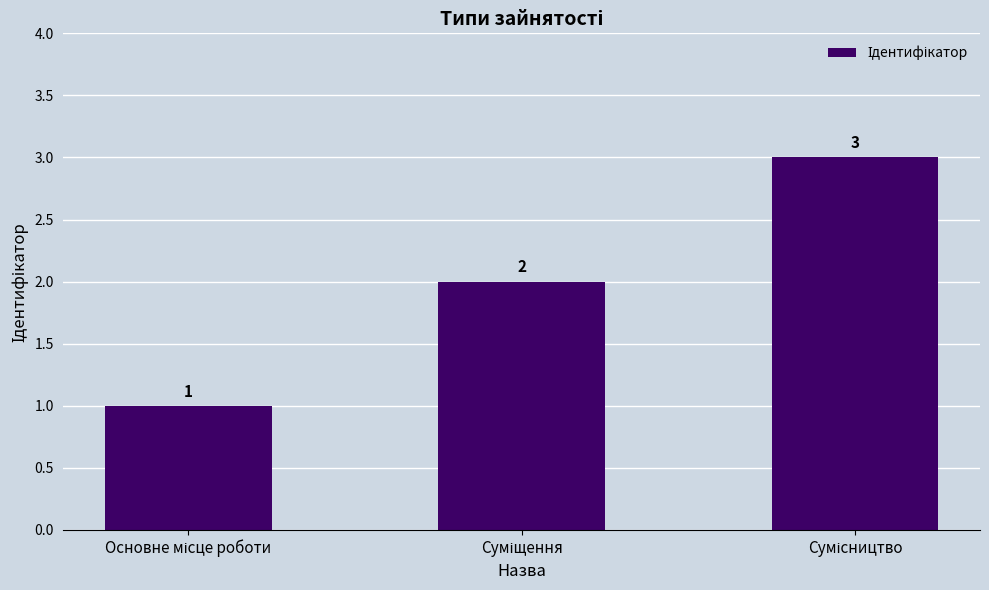

How many bars are there in total?

3